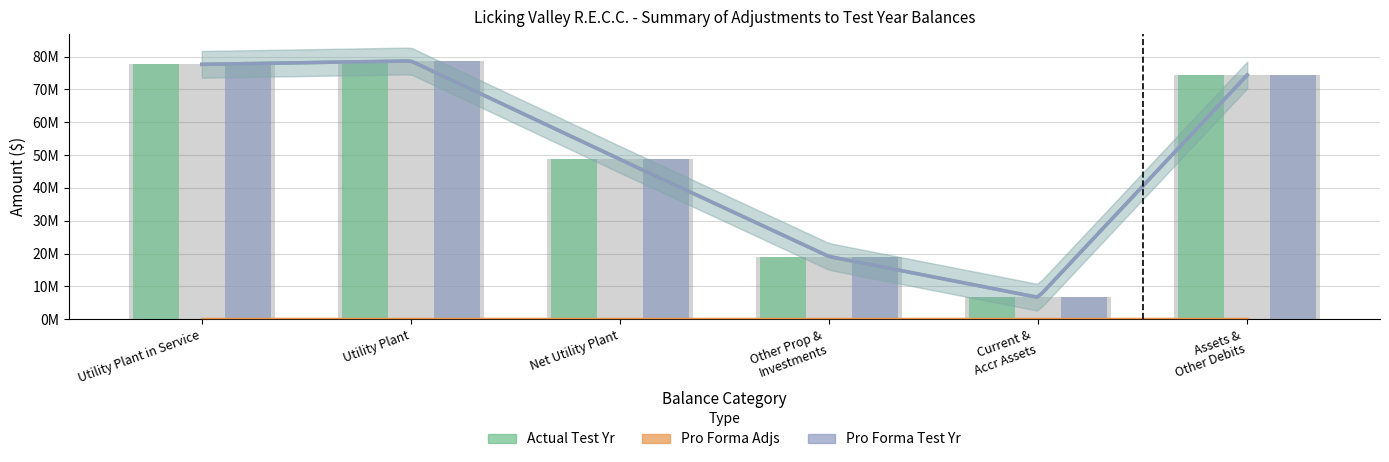

The value of Pro Forma Test Yr at Other Prop &
Investments is 27293012. True or false?

False